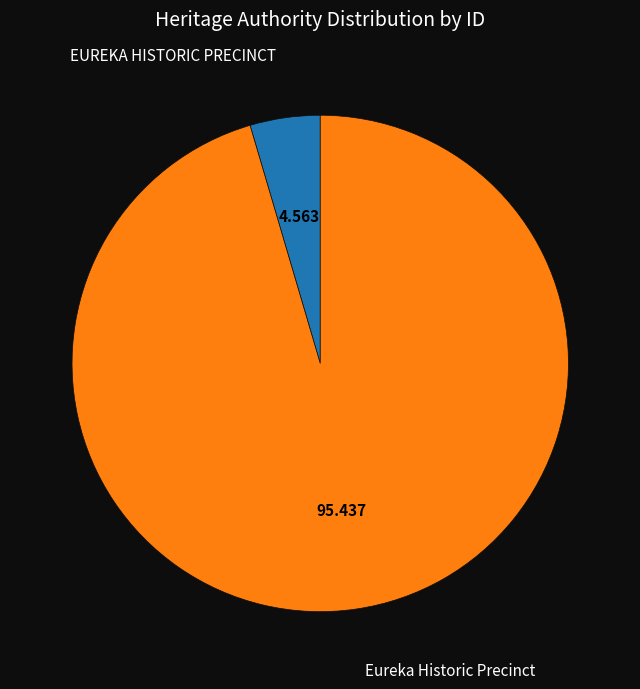

Is the sum of Eureka Historic Precinct and EUREKA HISTORIC PRECINCT greater than half?

Yes